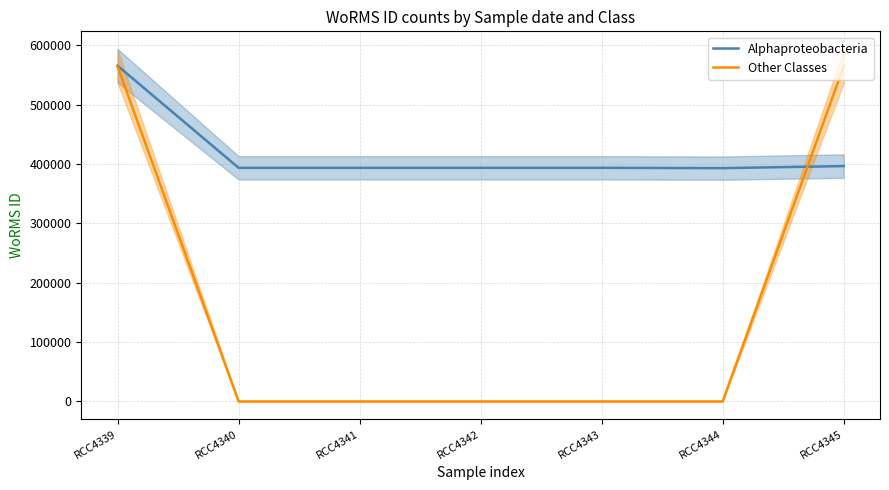

What is the greatest value displayed?

565576